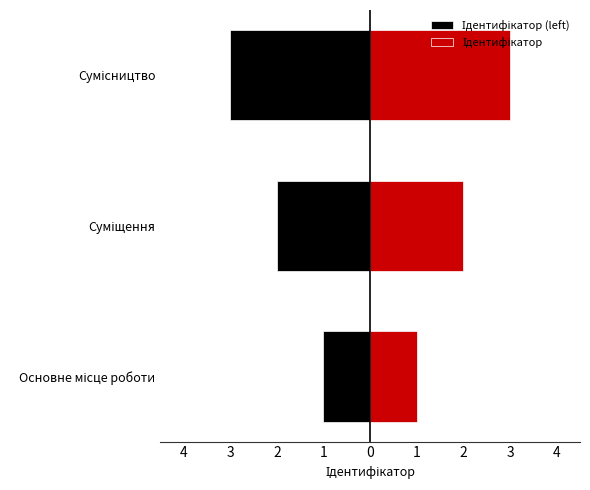

The Ідентифікатор series shows 2 at Сумісництво. True or false?

False